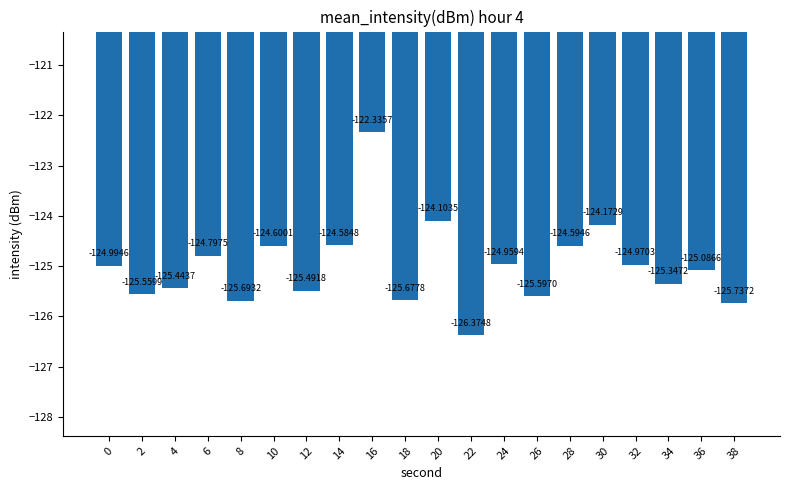

What is the greatest value displayed?

-122.3